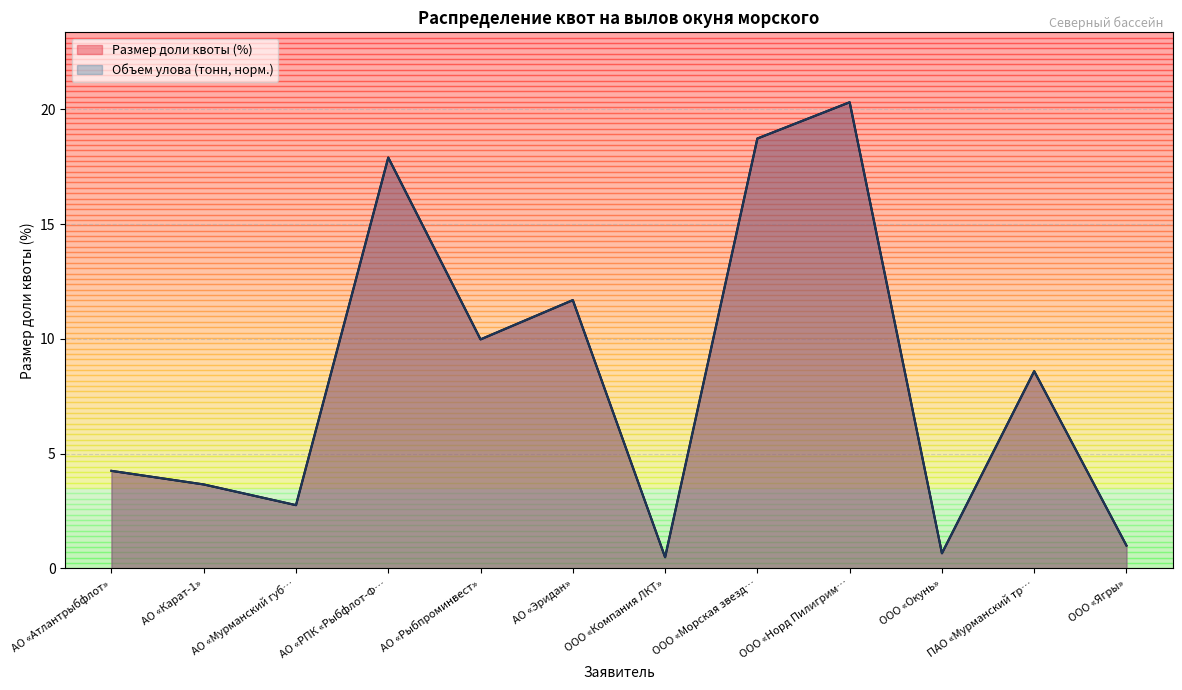

What value does the Размер доли квоты (%) series have at ПАО «Мурманский тр…?

8.6